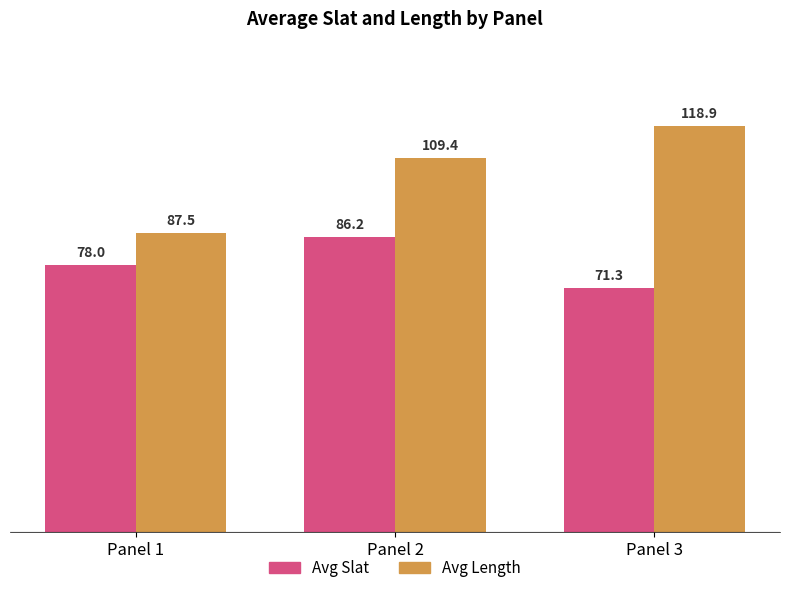

Count the number of data series in this chart.

2